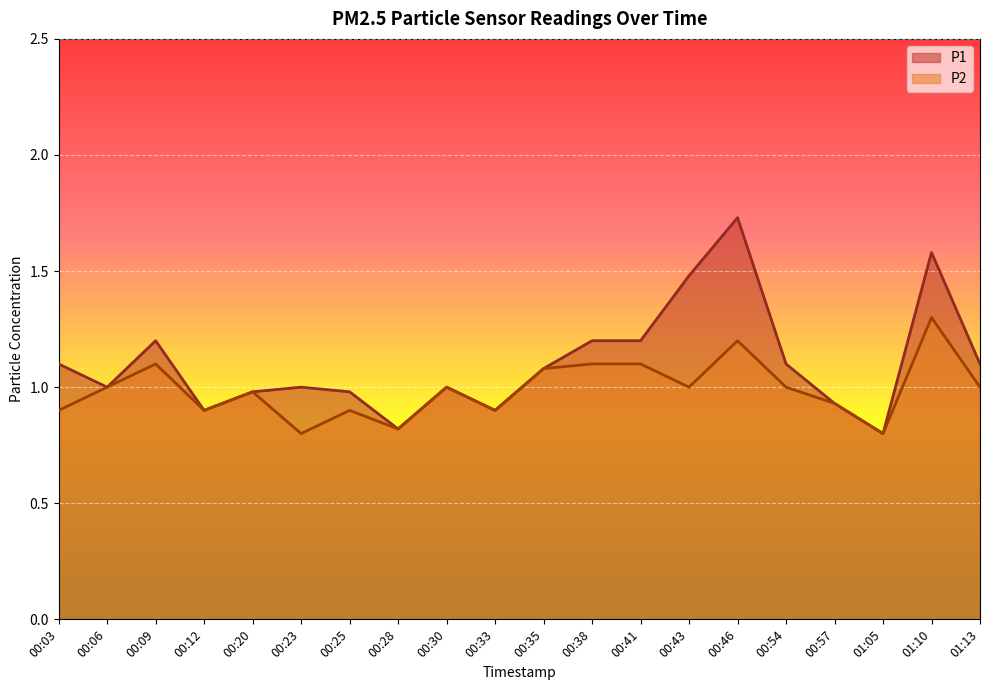

True or false: P2 has more than 0 points higher than both neighbors.

True